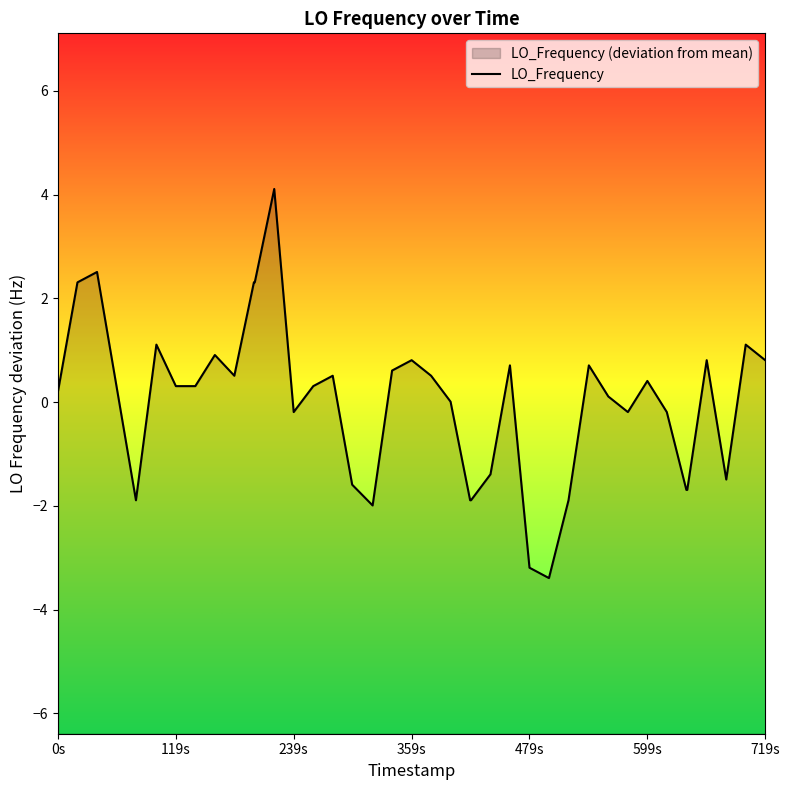

Does the chart have visible grid lines?

No